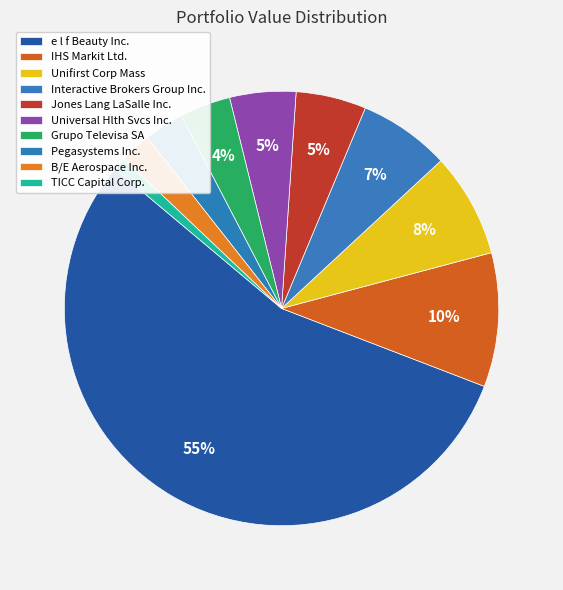

Rank the categories by value from highest to lowest.

e l f Beauty Inc., IHS Markit Ltd., Unifirst Corp Mass, Interactive Brokers Group Inc., Jones Lang LaSalle Inc., Universal Hlth Svcs Inc., Grupo Televisa SA, Pegasystems Inc., B/E Aerospace Inc., TICC Capital Corp.